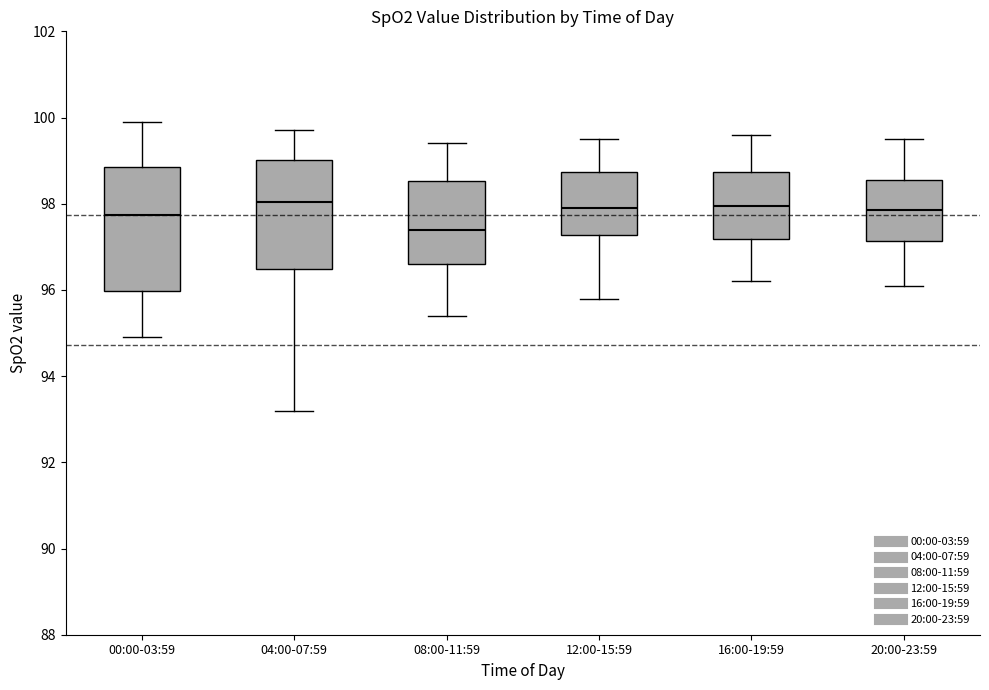

Where is the upper edge of the box for 16:00-19:59 on the y-axis? The values are not printed on the chart, so give them approximately, as read against the axis.

98.8